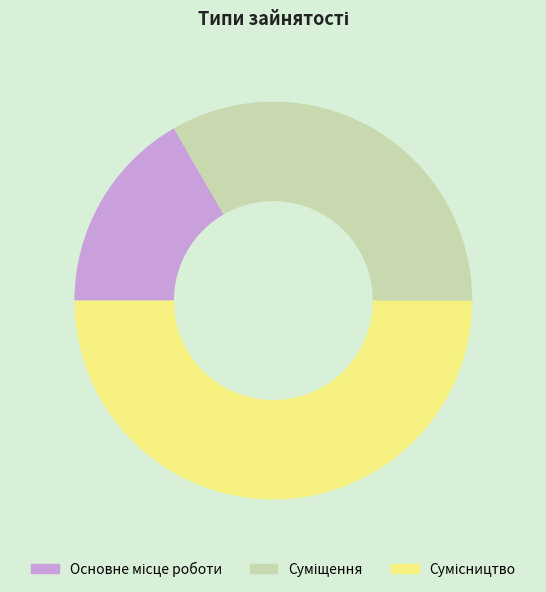

Combined, what portion of the pie is Суміщення and Сумісництво?

83.3%